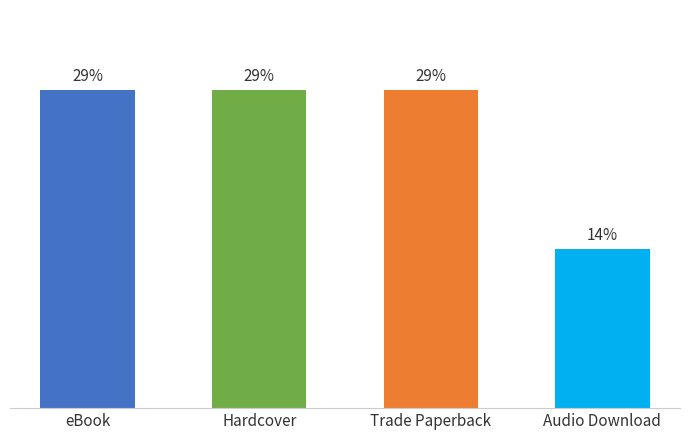

Which has a higher value, Hardcover or Trade Paperback?

Hardcover